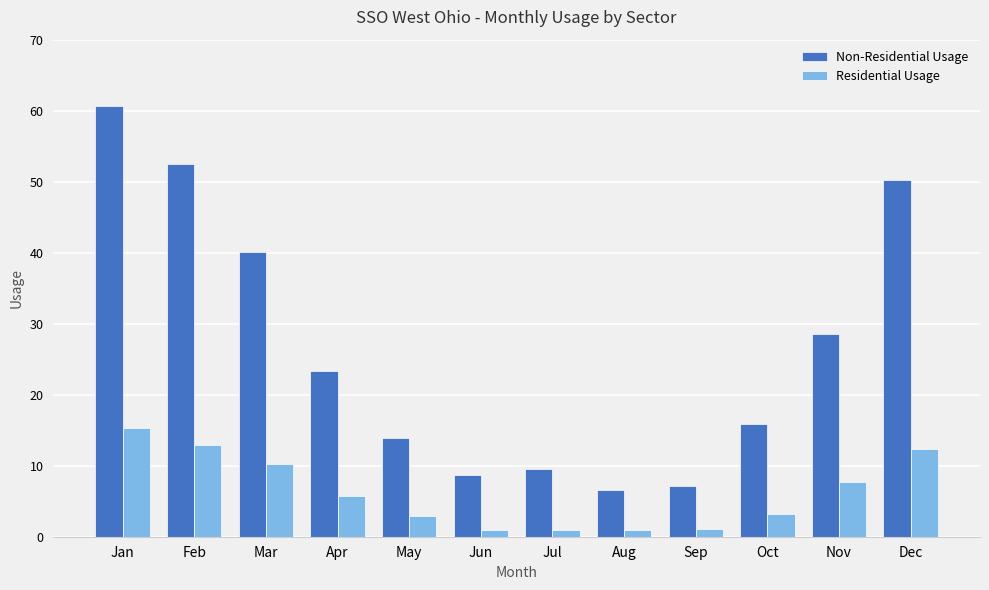

What is the difference between the highest and lowest values at Oct?

12.6